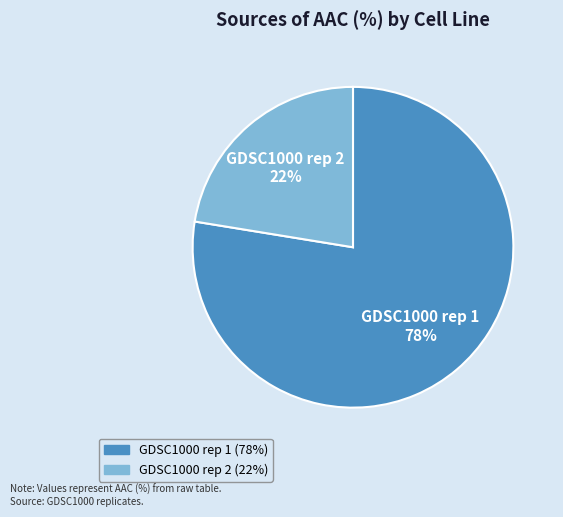

To the nearest percent, what is the average slice percentage?

50%